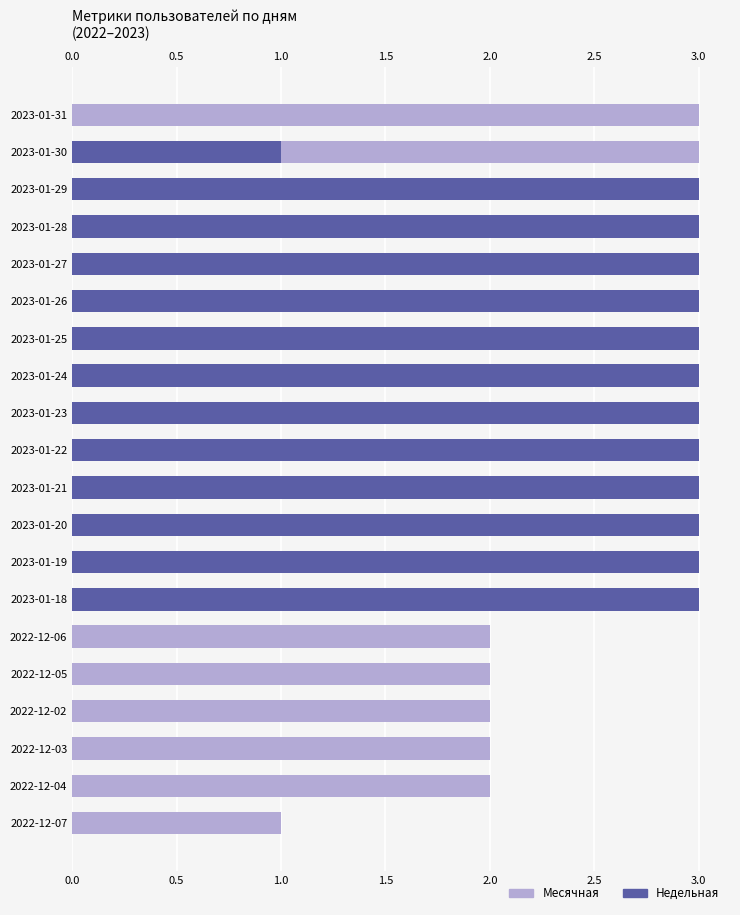

How many Месячная values are between 2 and 3?

19